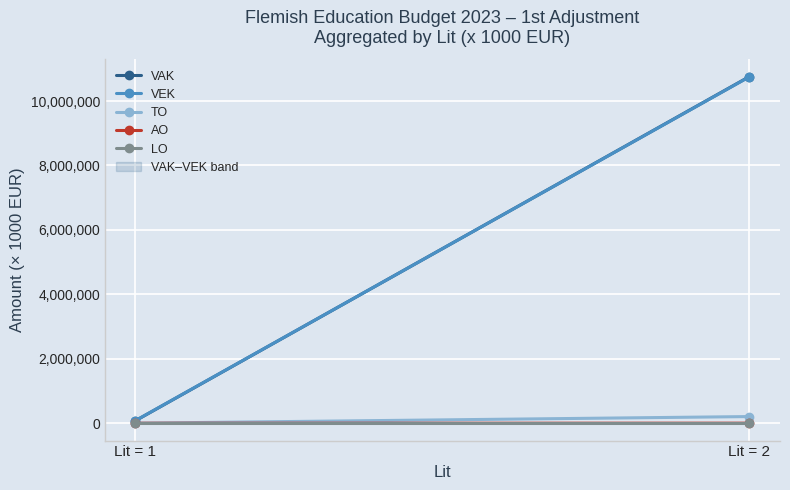

What is the value of the VAK point at the 1st from the left?

79064